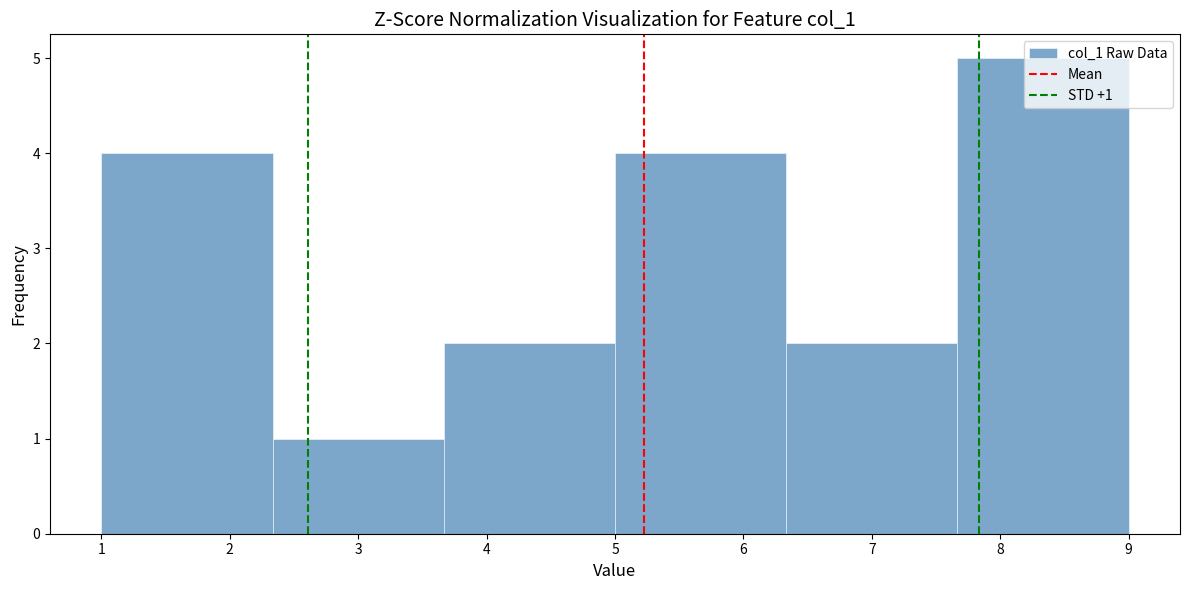

Which range on the x-axis has the tallest bar?

7.7 to 9.0